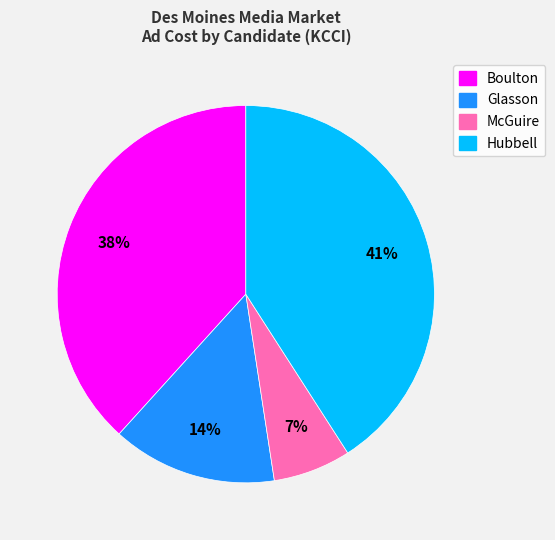

Which slice is the largest?

Hubbell